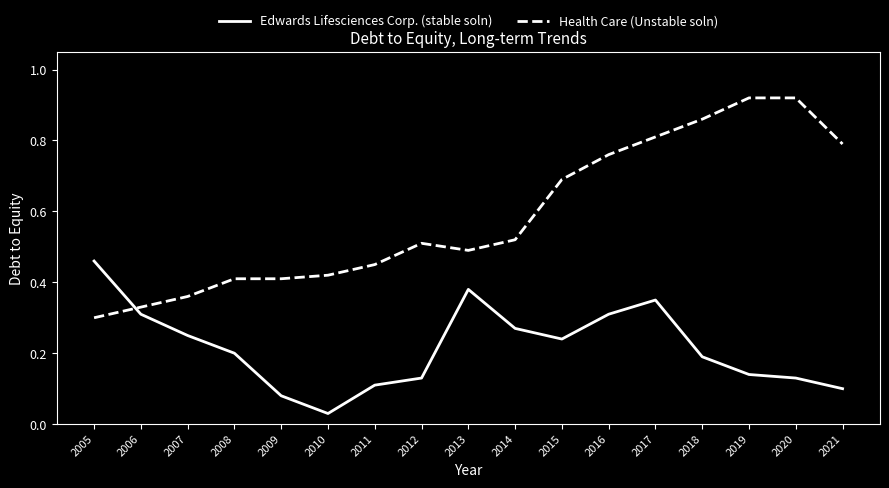

At which label does Edwards Lifesciences Corp. (stable soln) reach its peak?

2005